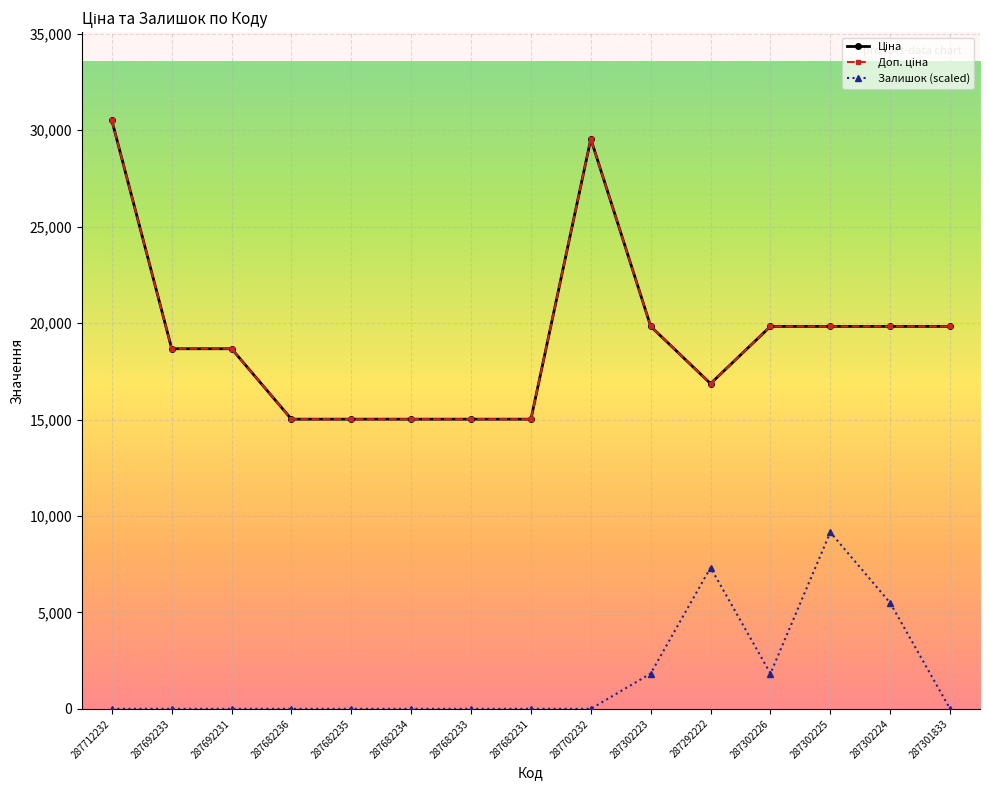

At which category is the sum across all series the highest?

287712232